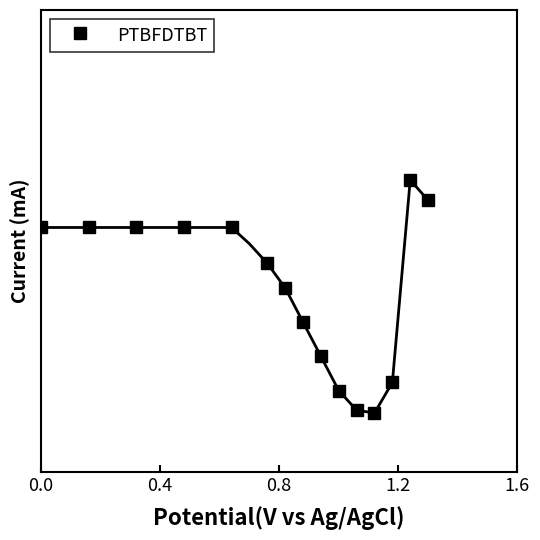

How many negative values are there?

8